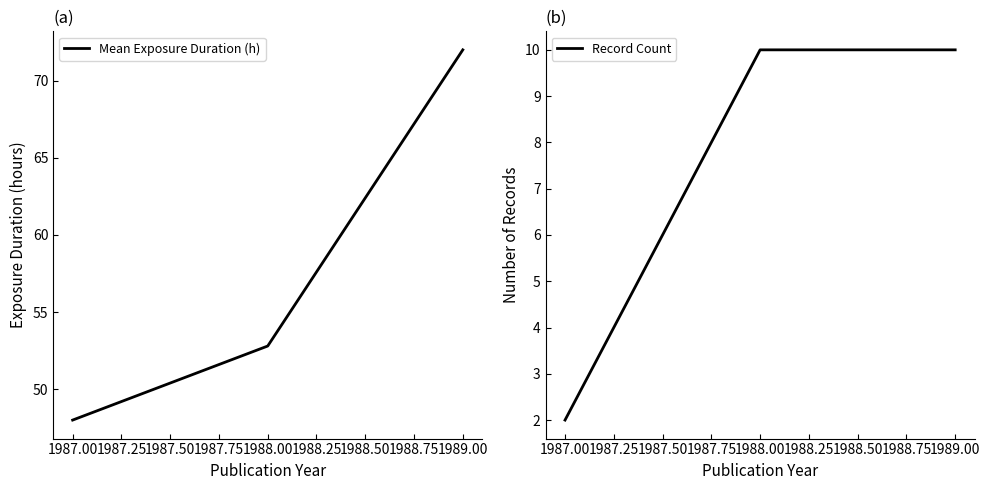

What is the highest value of the Mean Exposure Duration (h) series?

72.0